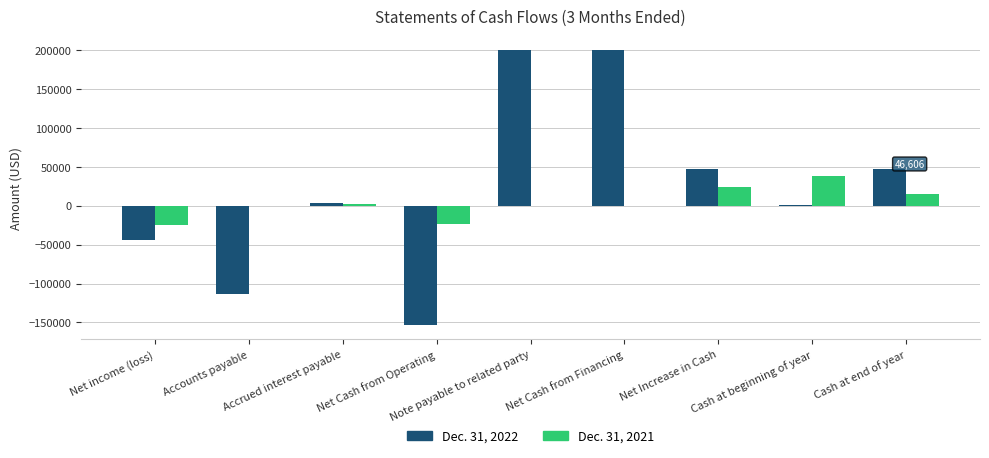

What are all the series names shown in the legend?

Dec. 31, 2022, Dec. 31, 2021